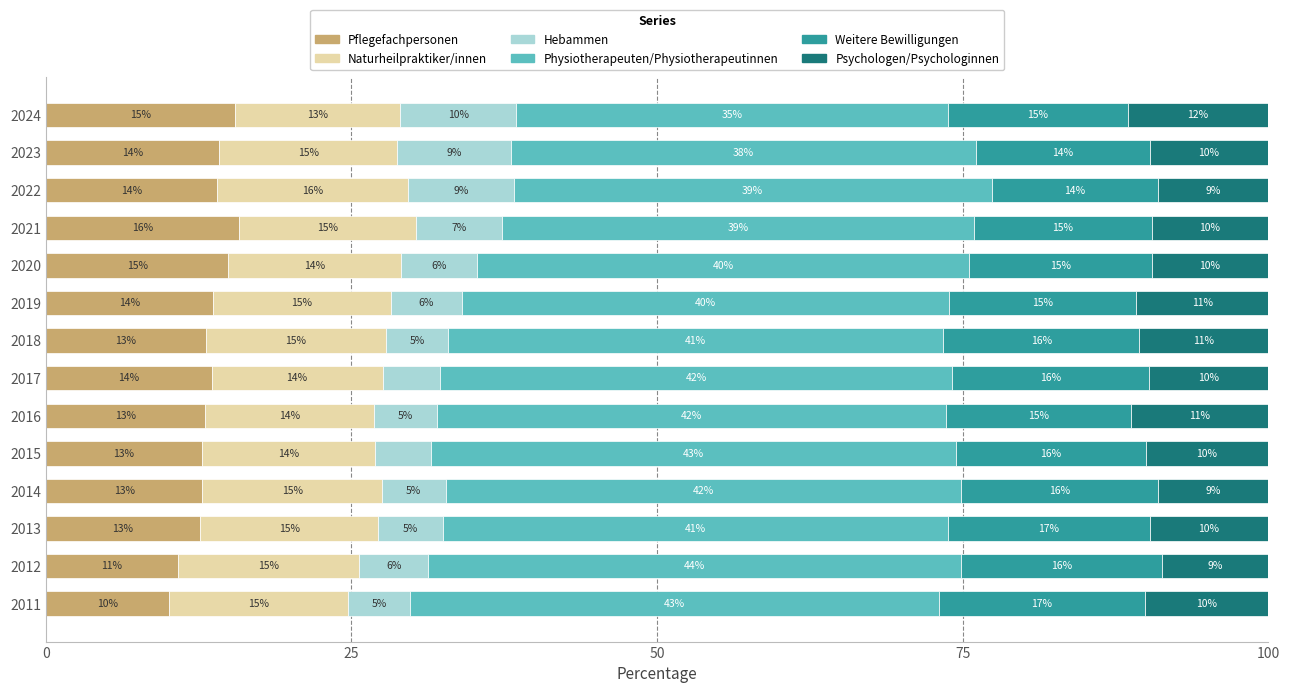

True or false: Pflegefachpersonen has a value of 10.8 at 2012.

True